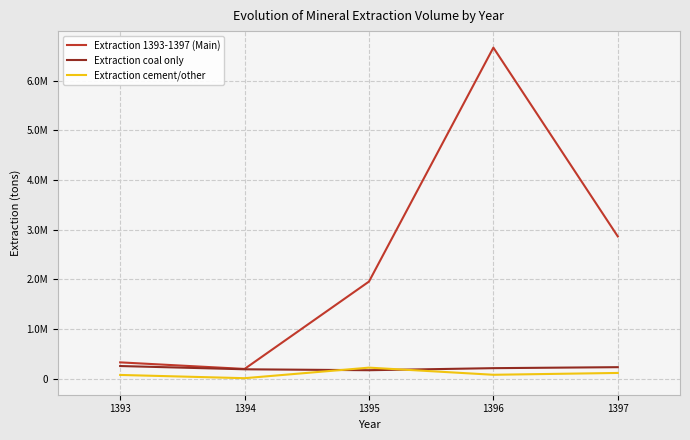

At which category does Extraction 1393-1397 (Main) reach its first local peak?

1396